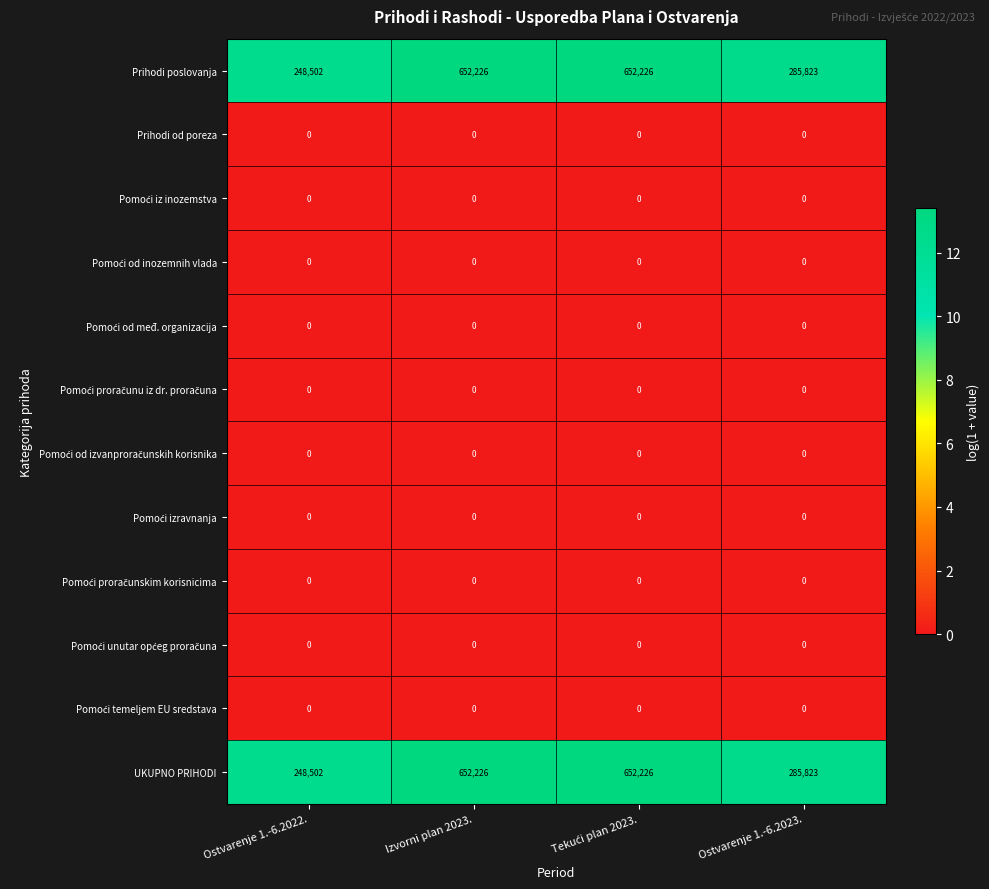

What is the total value across all series at Ostvarenje 1.-6.2023.?

571646